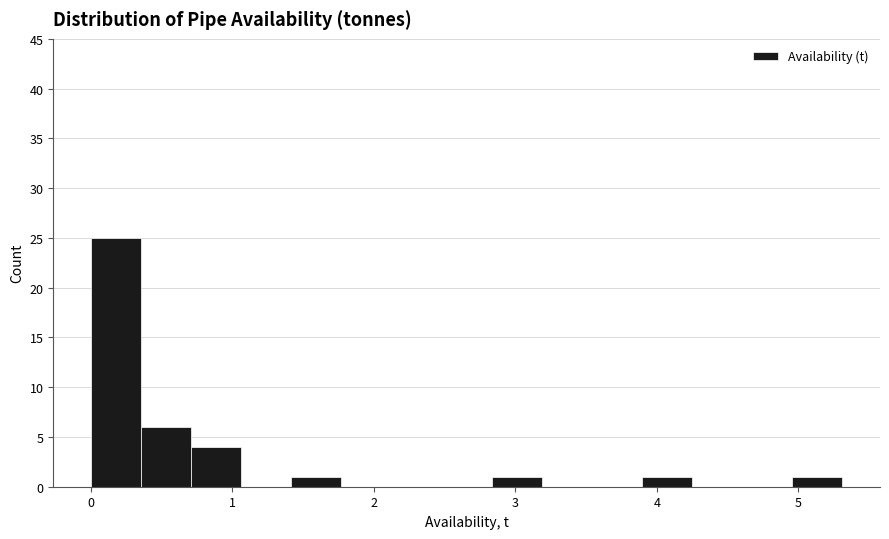

Around what value on the x-axis is the tallest bar? Give the approximate position of its centre, as read against the axis.

0.2